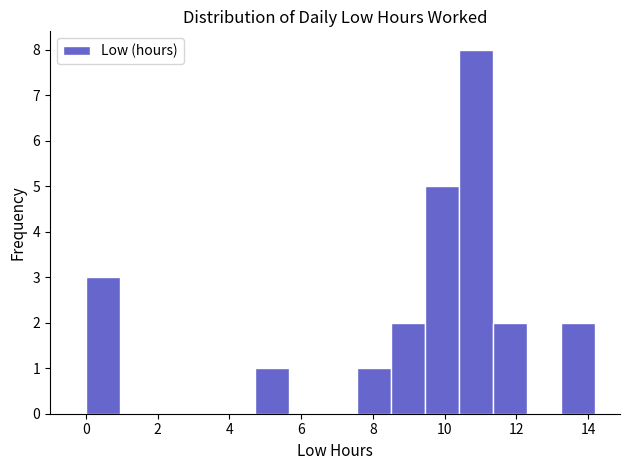

Over which range of the x-axis is the bar tallest?

10.4 to 11.4